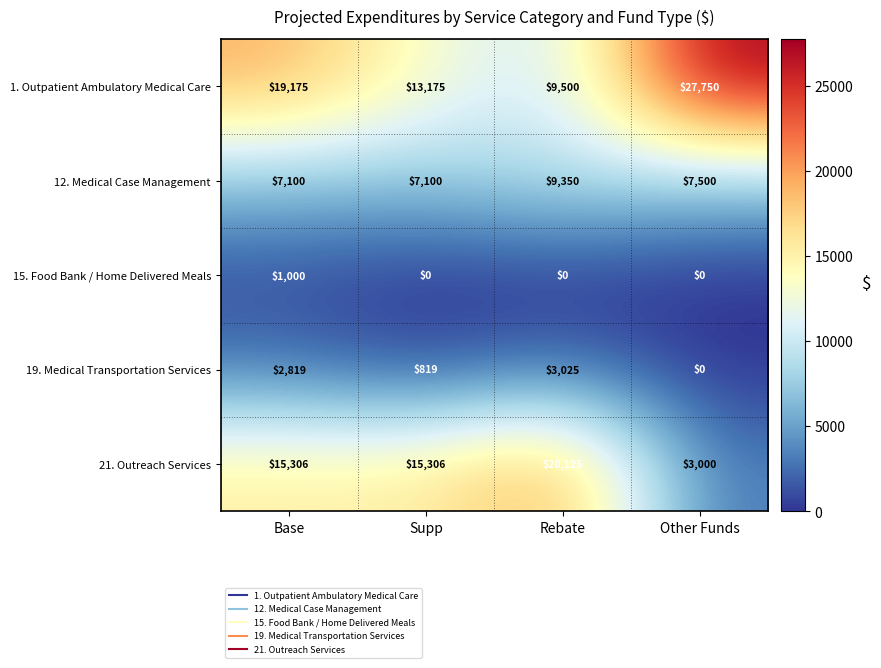

What is the minimum value for 12. Medical Case Management?

7100